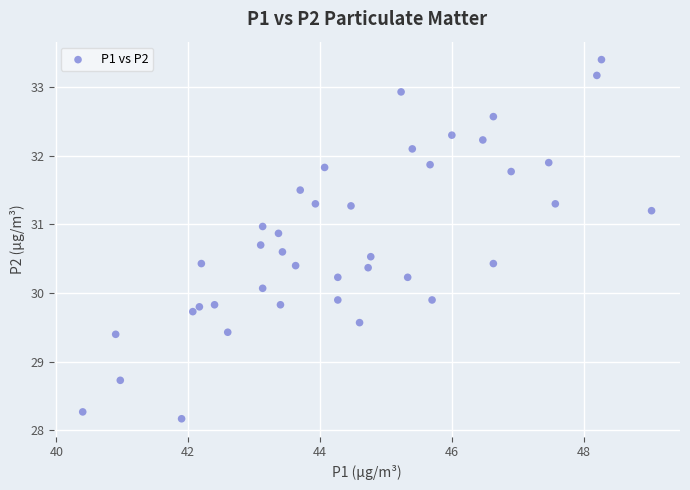

What is the range of X values (max minus min)?

8.6